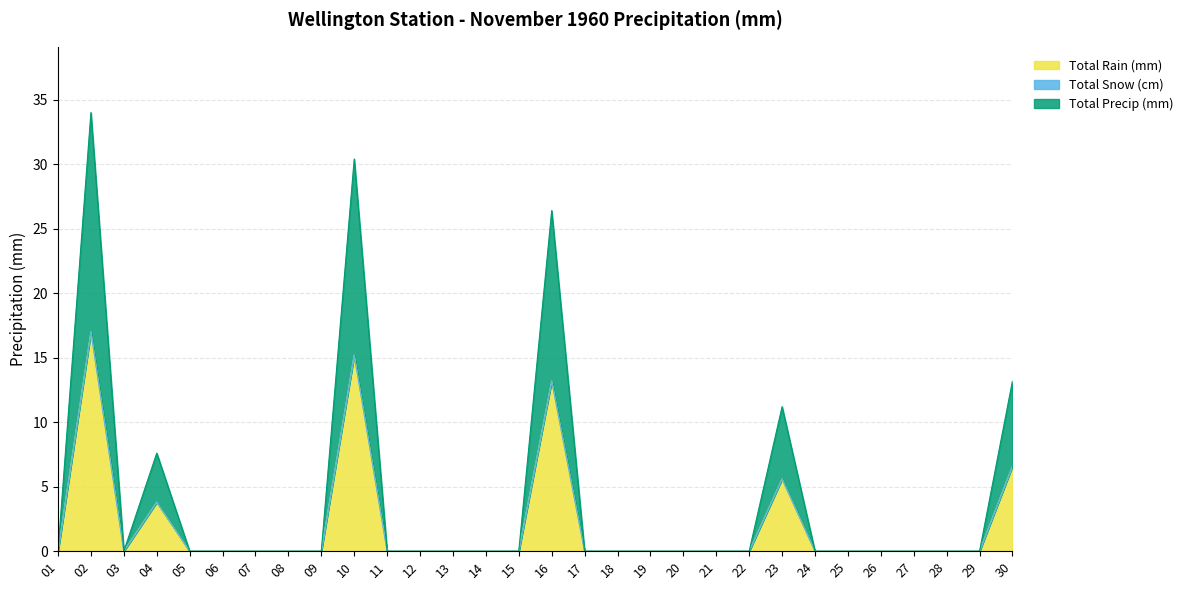

In Total Rain (mm), how many points are higher than both neighbors (excluding endpoints)?

5